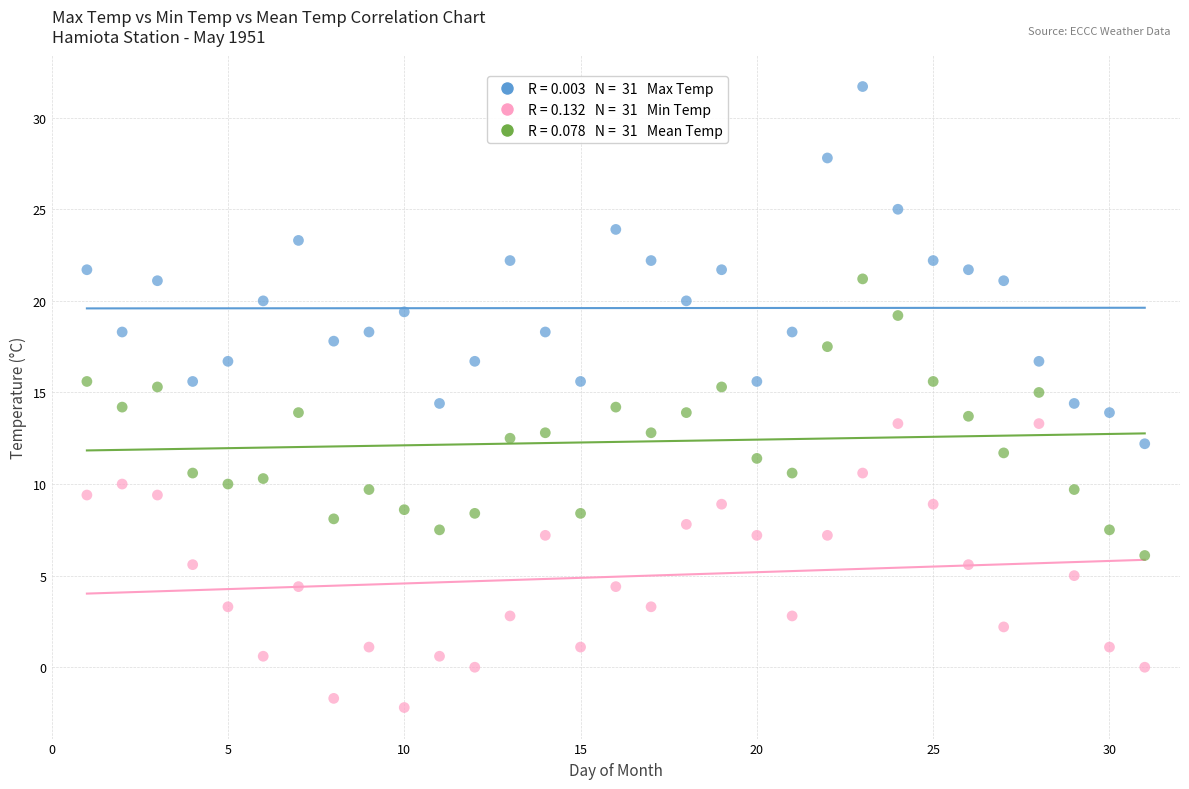

Across all data points, what is the range of X values (max minus min)?

30.0